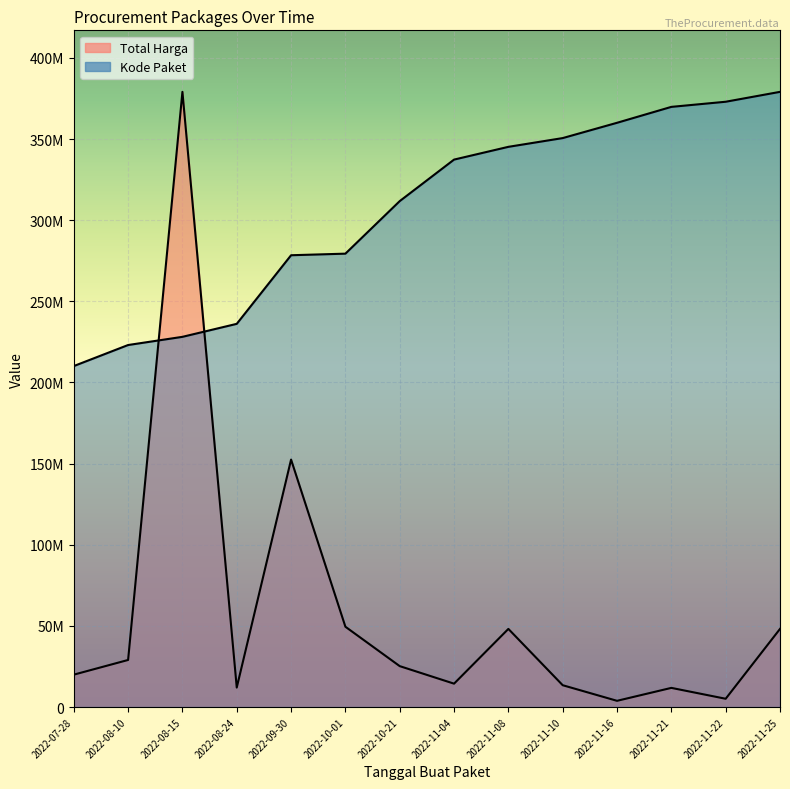

How many intersections are there between Total Harga and Kode Paket?

2